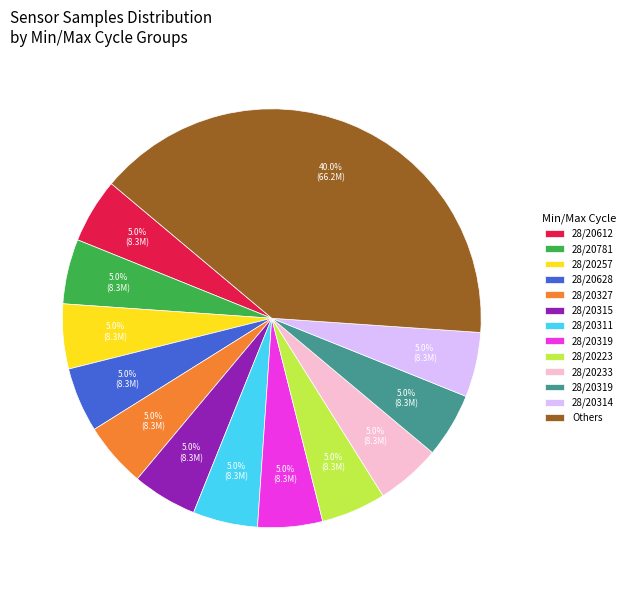

Is there any slice that represents more than half of the pie?

No